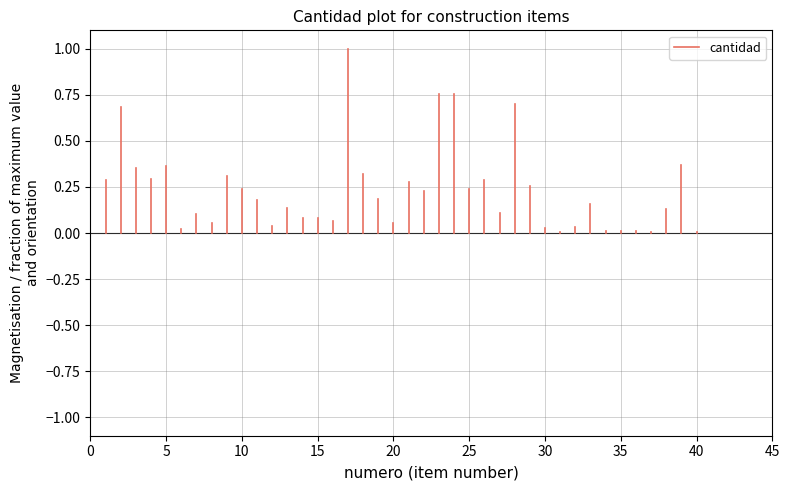

The chart shows a value of 0.1 at 5. True or false?

False